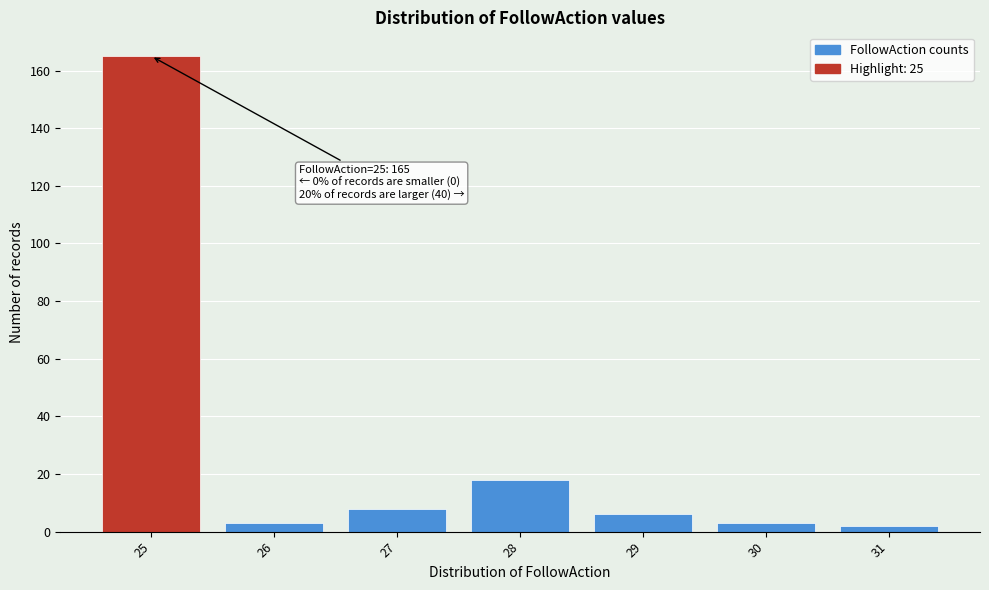

Over which range of the x-axis is the bar tallest?

24.5 to 25.5